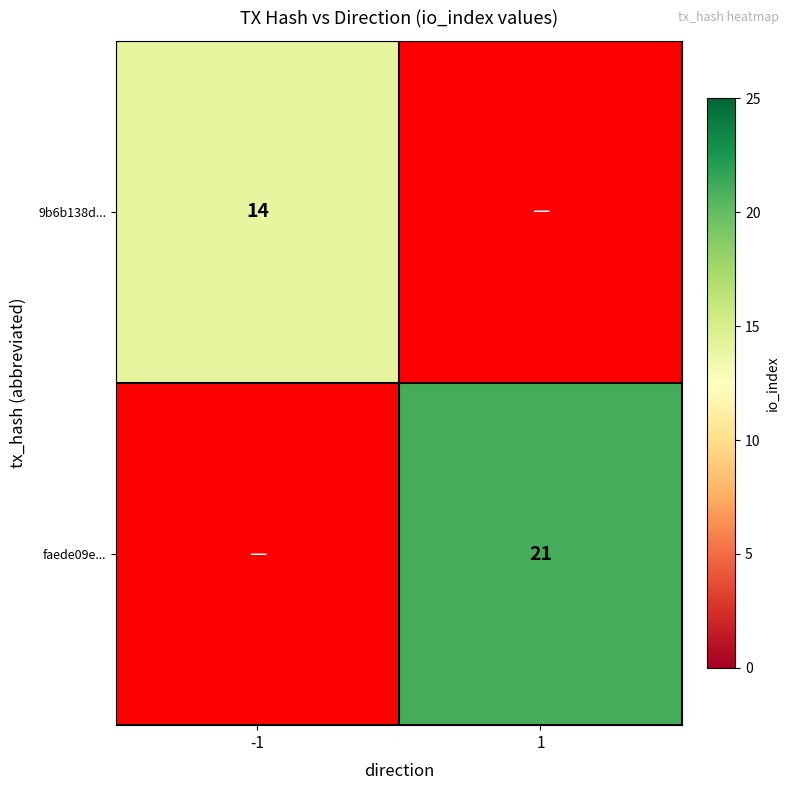

Rank the series by their average value, from lowest to highest.

9b6b138d..., faede09e...